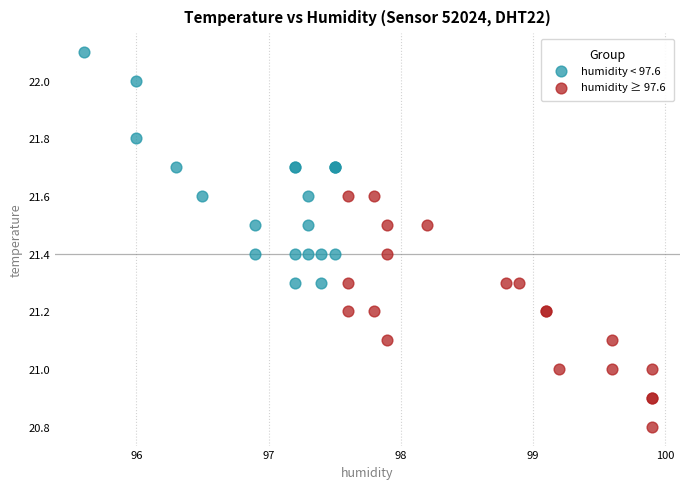

Which series contains the highest Y value?

humidity < 97.6